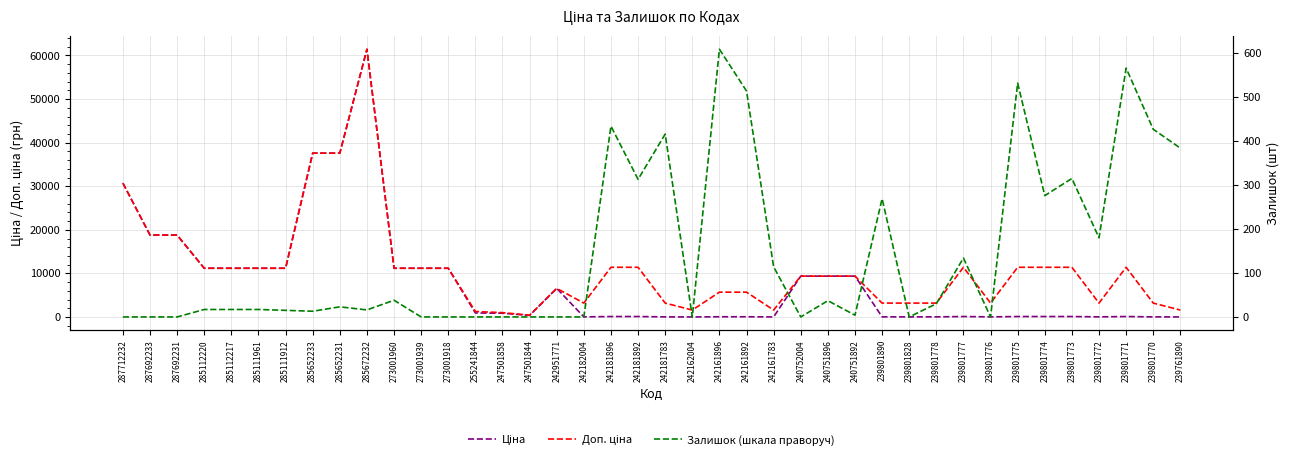

What are all the series names shown in the legend?

Ціна, Доп. ціна, Залишок (шкала праворуч)